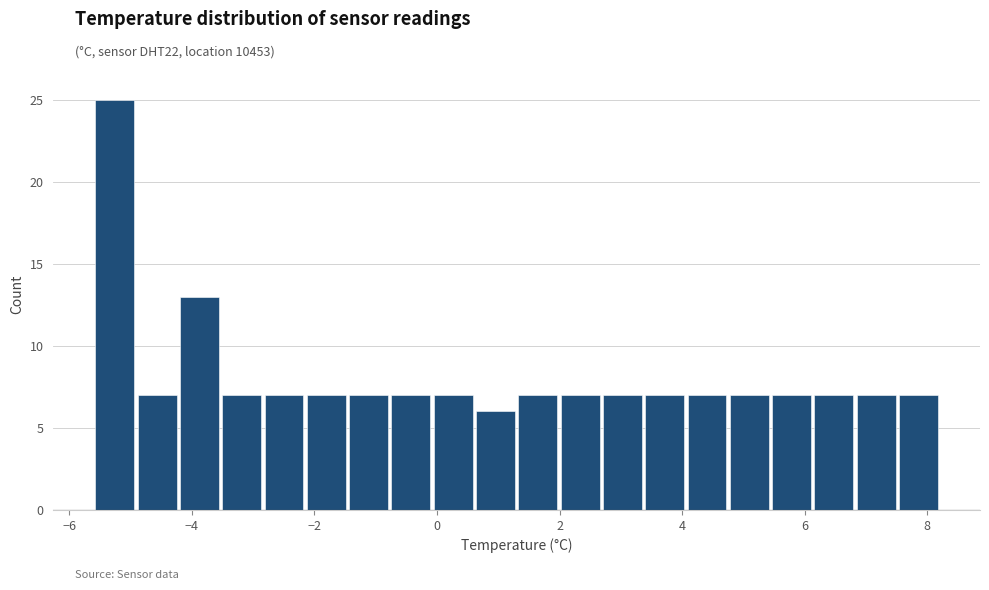

Read against the x-axis, roughly where is the centre of the tallest bar?

-5.2